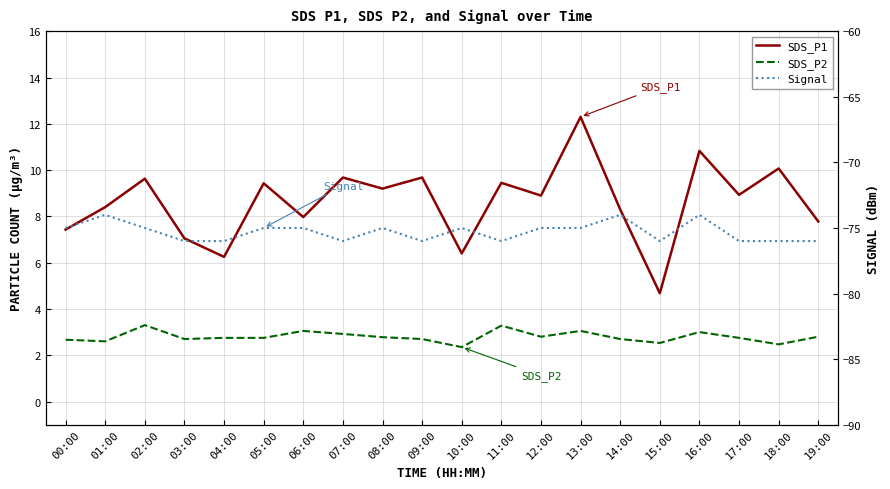

How many lines are shown in the chart?

3